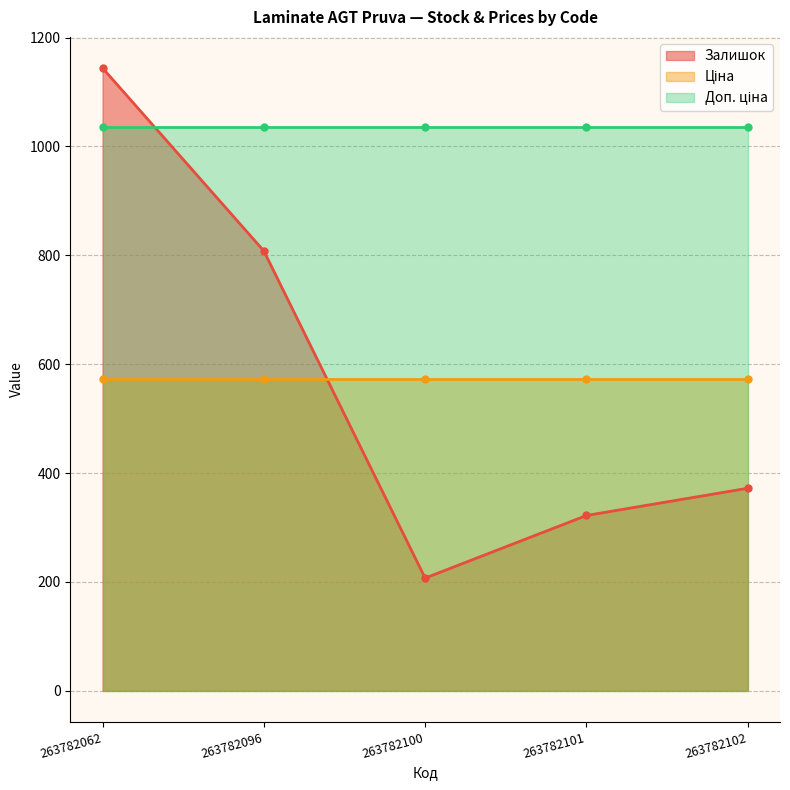

True or false: Залишок has more than 1 points higher than both neighbors.

False